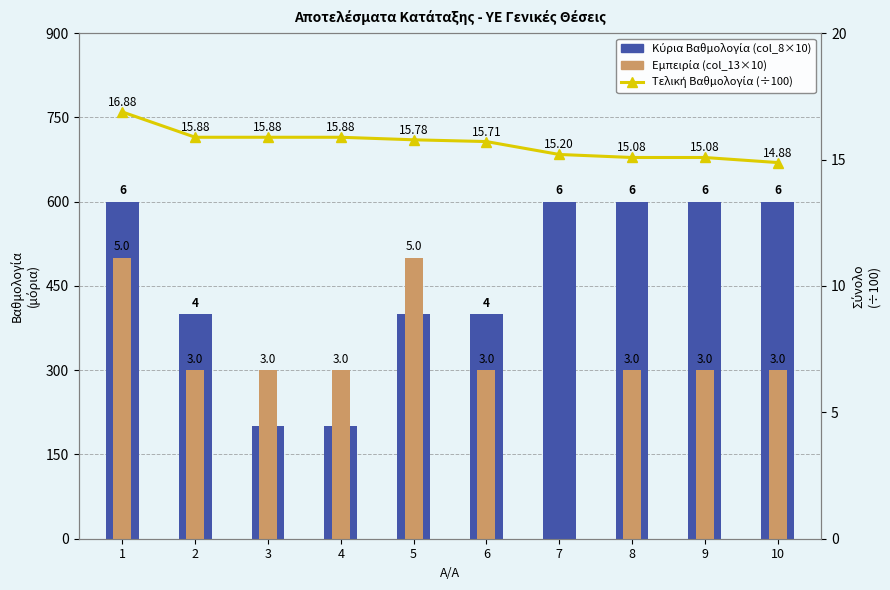

How many values in the Κύρια Βαθμολογία (col_8×10) series are below 600?

5